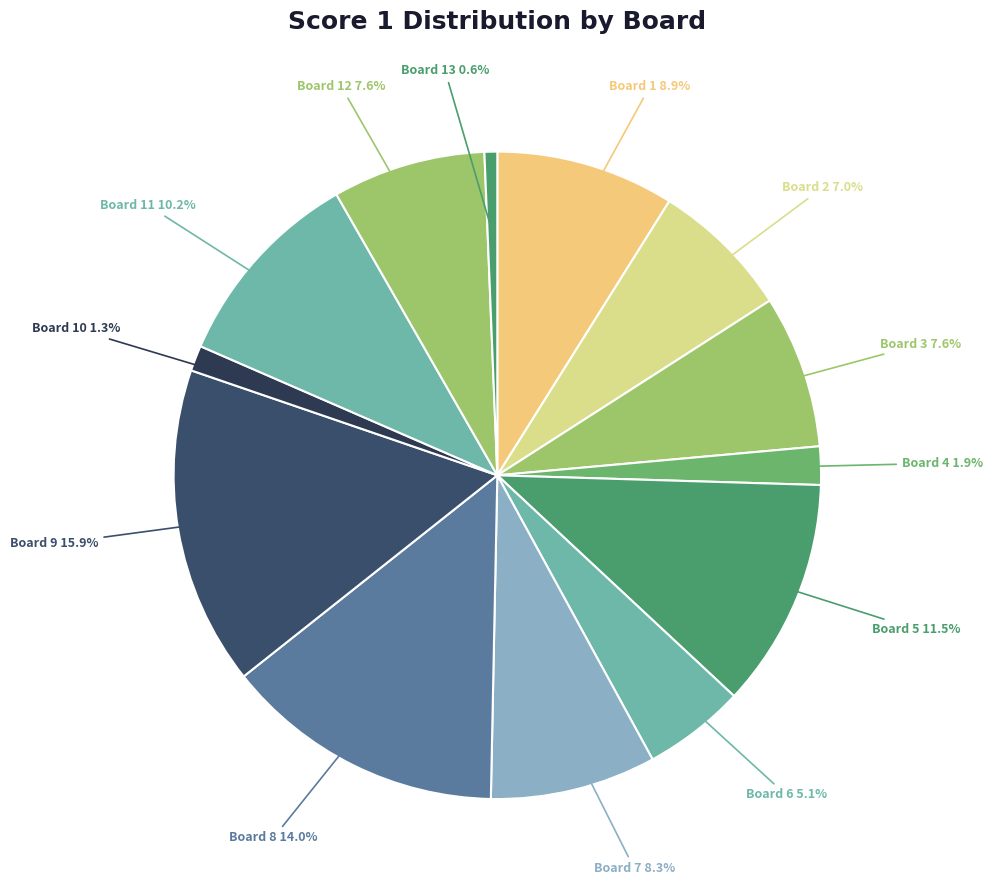

What percentage is the Board 12 slice, to the nearest percent?

8%